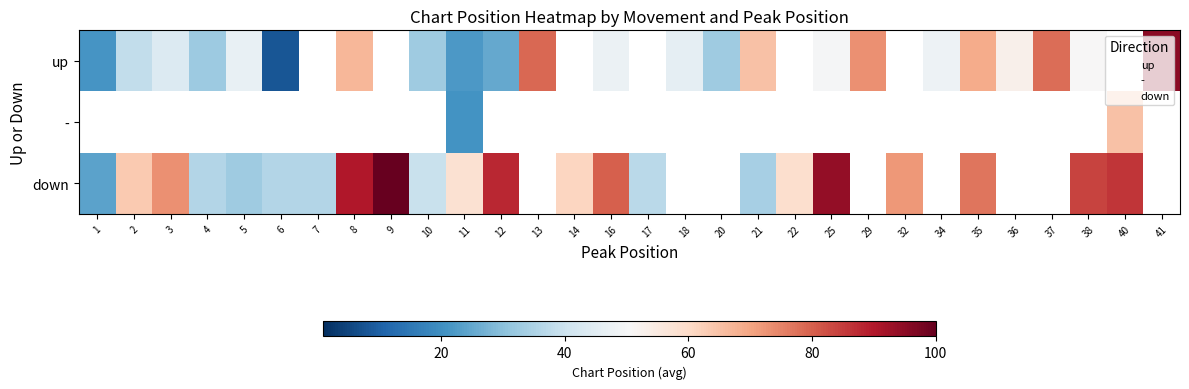

What is the minimum value shown in the chart?

8.0